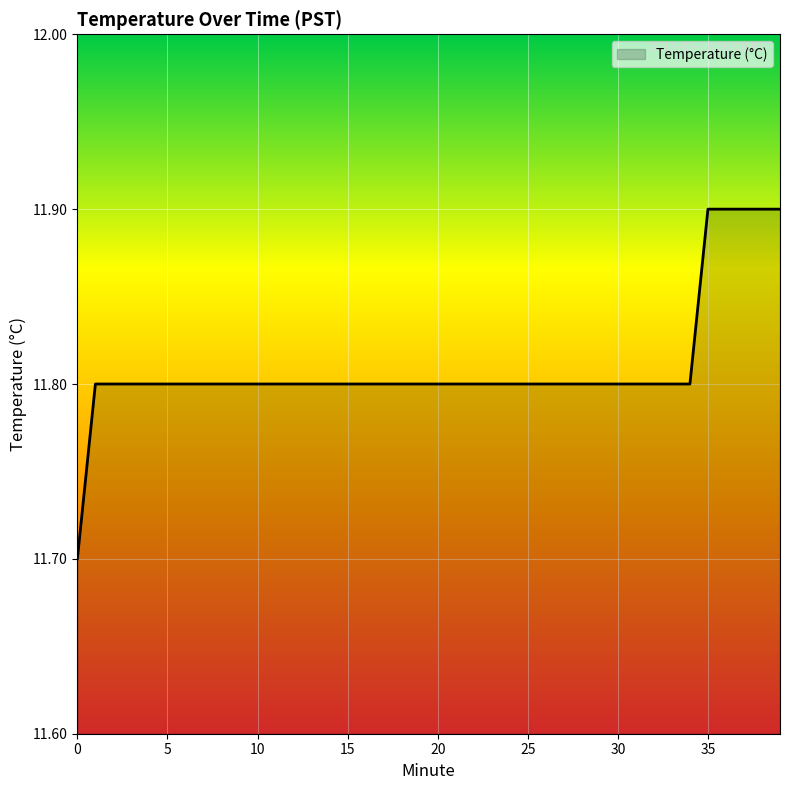

What is the minimum value shown in the chart?

11.7